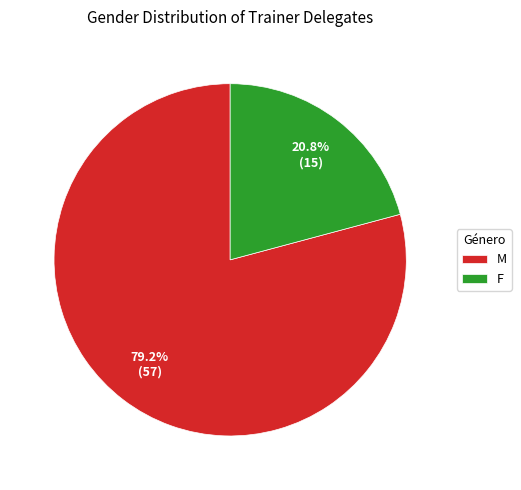

Rank the categories by value from highest to lowest.

M, F